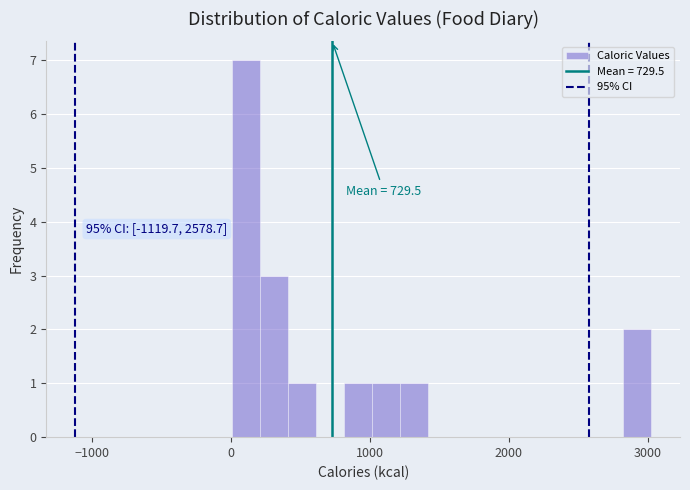

Read against the x-axis, roughly where is the centre of the tallest bar?

100